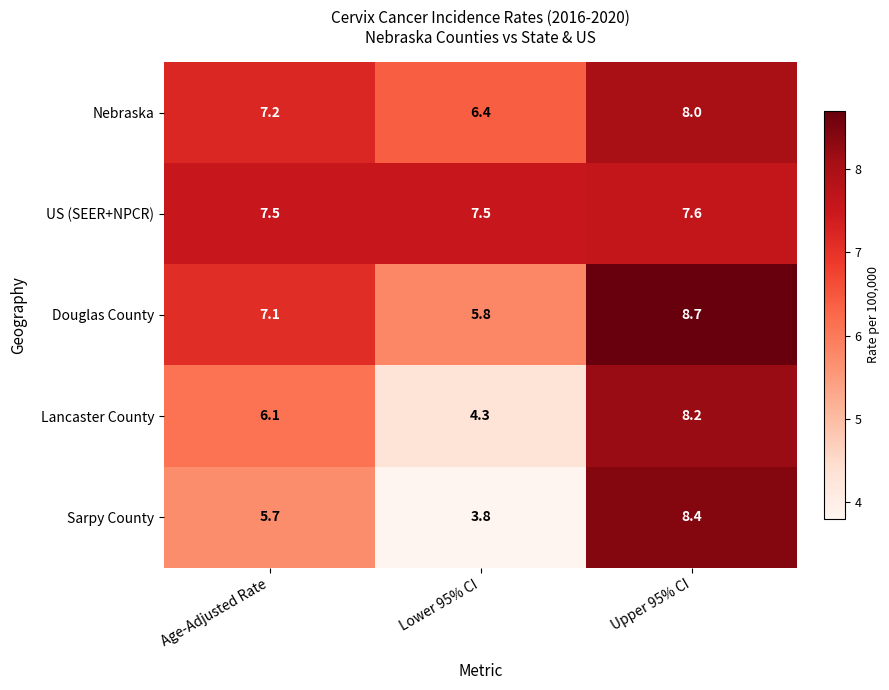

The Lancaster County series shows 4.3 at Lower 95% CI. True or false?

True